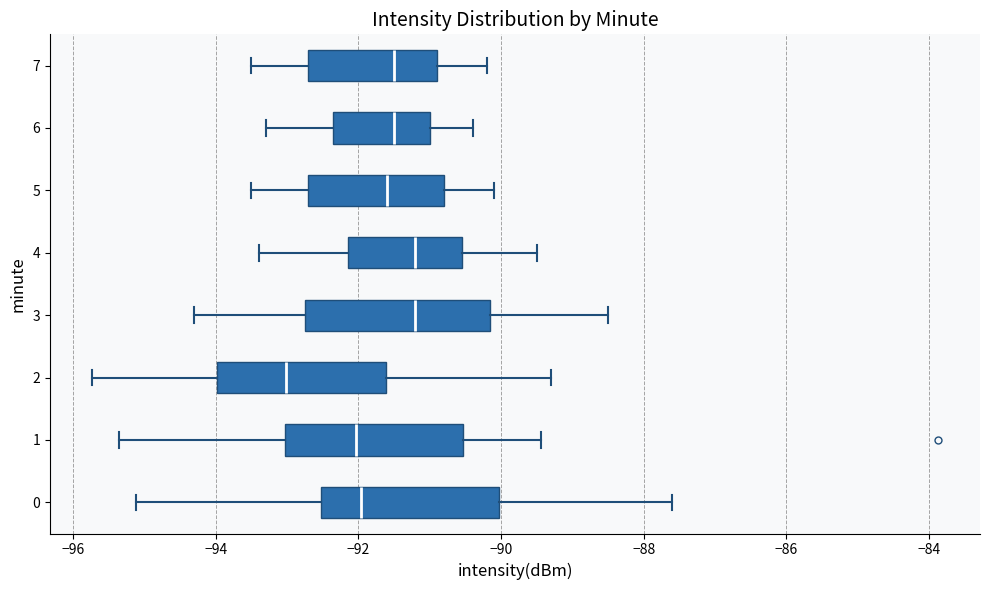

Where is the right edge of the box at y = 0 on the x-axis? The values are not printed on the chart, so give them approximately, as read against the axis.

-90.0